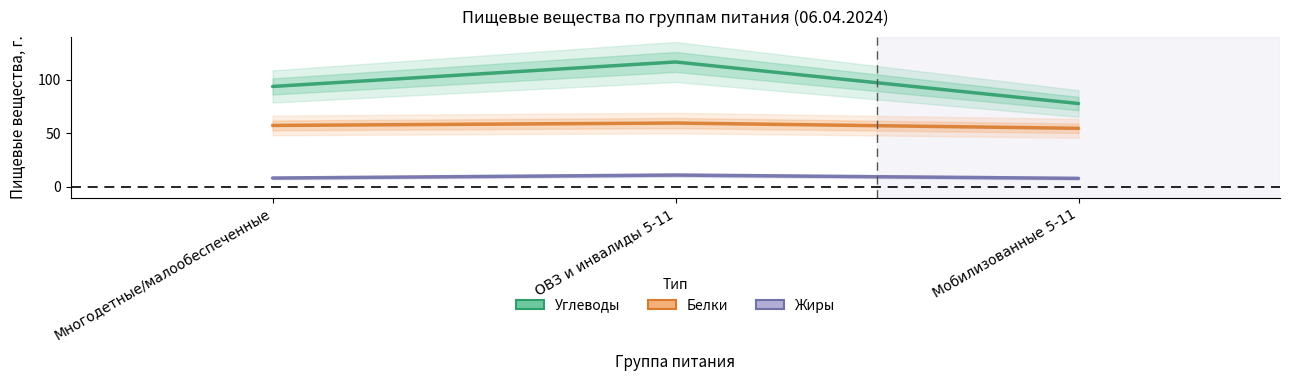

List the labels in order of Белки value, smallest first.

Мобилизованные 5-11, Многодетные/малообеспеченные, ОВЗ и инвалиды 5-11